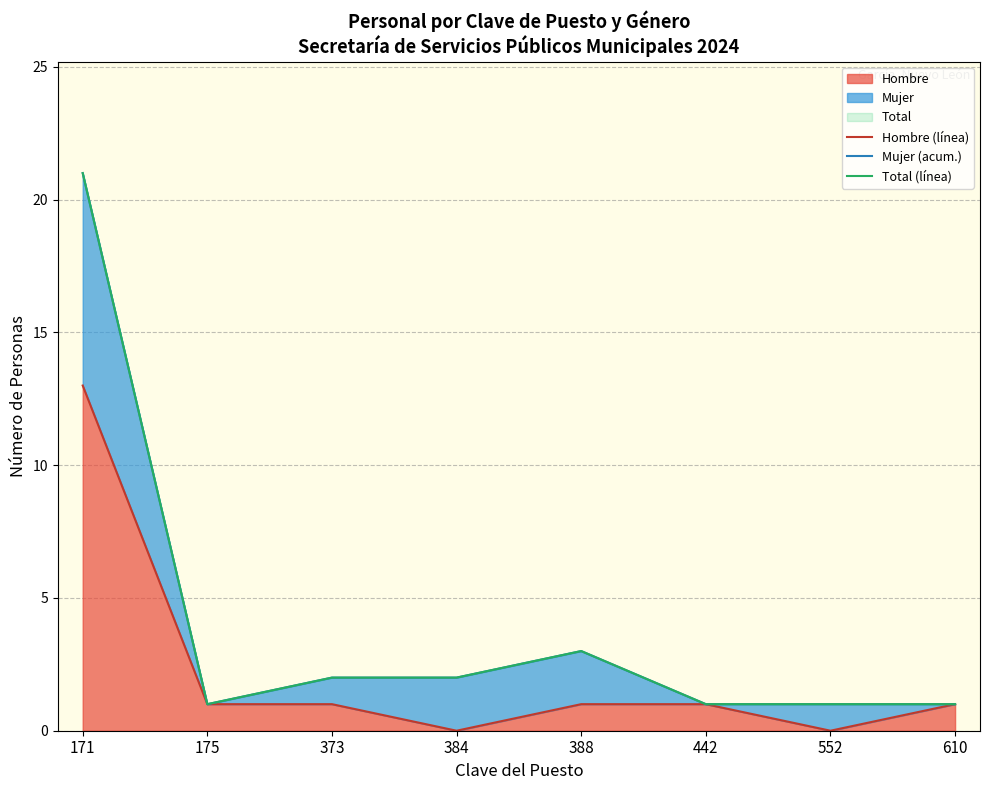

True or false: Mujer (acum.) has a value of 1 at 373.

False